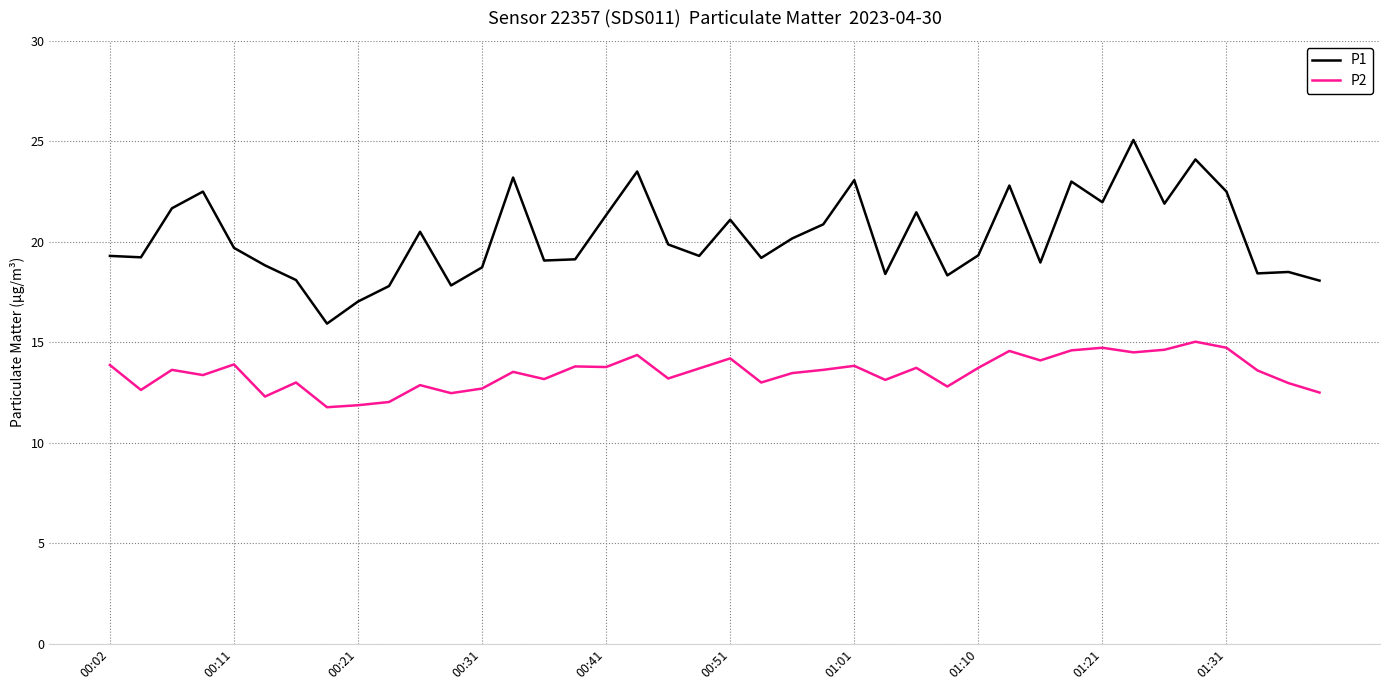

Which series has the largest total across all categories?

P1